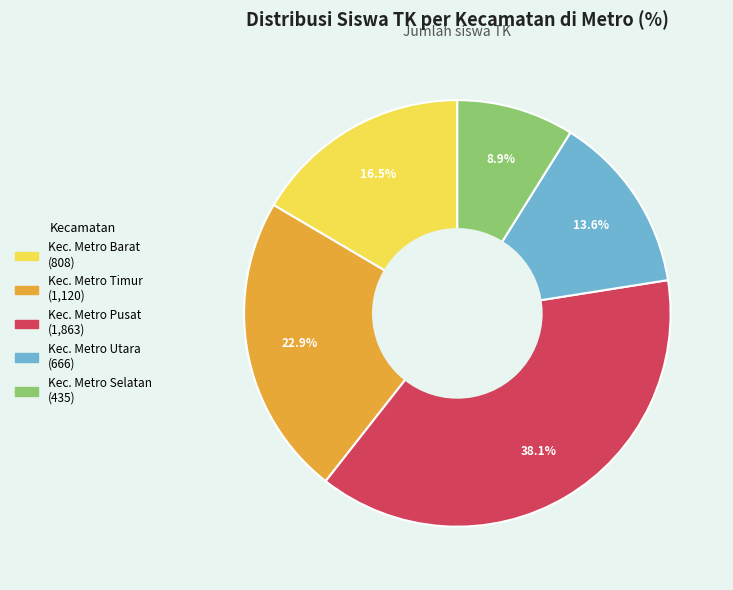

What portion of the pie excludes Kec. Metro Selatan?

91.1%